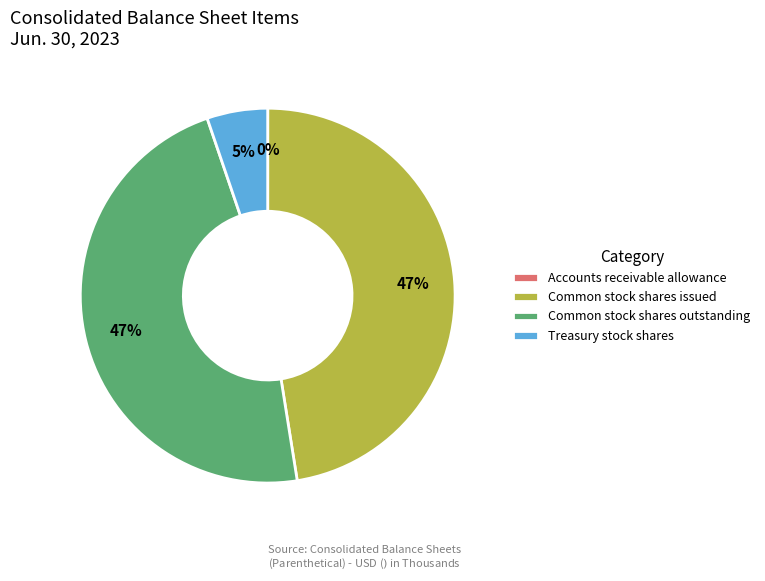

Do Common stock shares issued and Common stock shares outstanding together represent more than half of the pie?

Yes